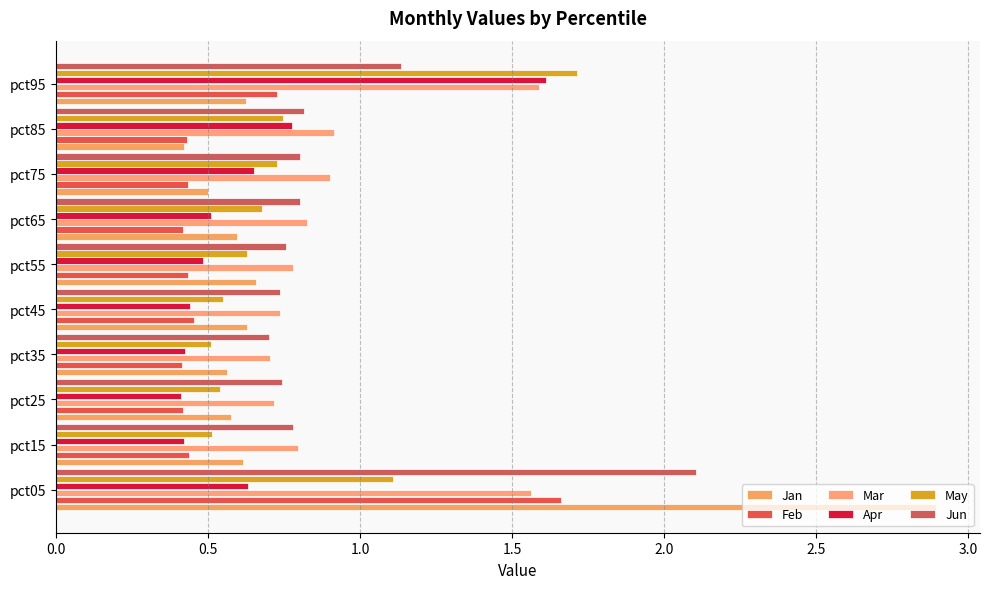

Which series has the widest spread of values?

Jan